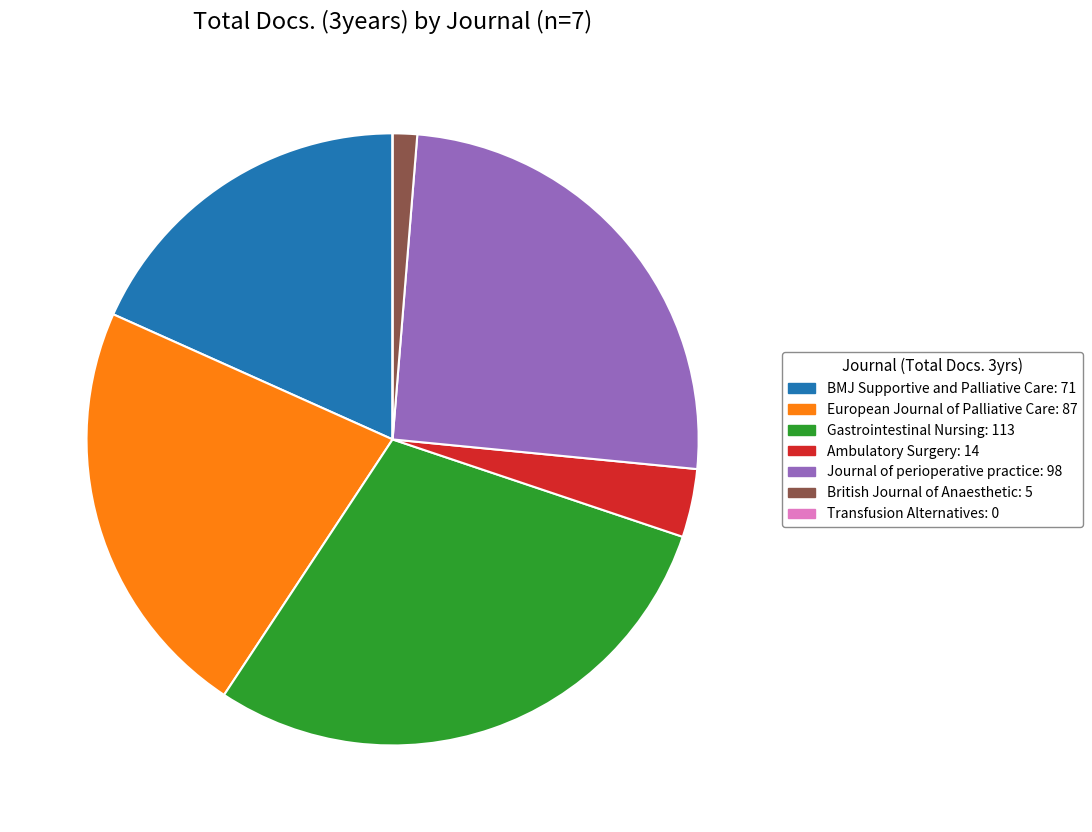

Which has a higher value, European Journal of Palliative Care: 87 or British Journal of Anaesthetic: 5?

European Journal of Palliative Care: 87